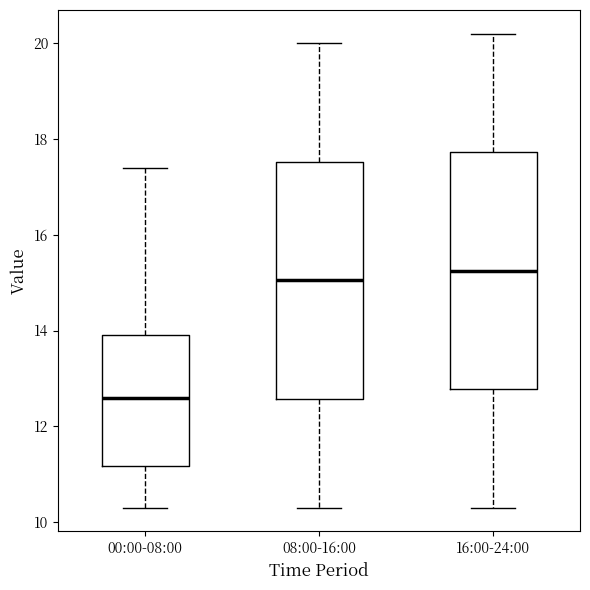

Where does the upper whisker of the box for 08:00-16:00 end on the y-axis? The values are not printed on the chart, so give them approximately, as read against the axis.

20.0